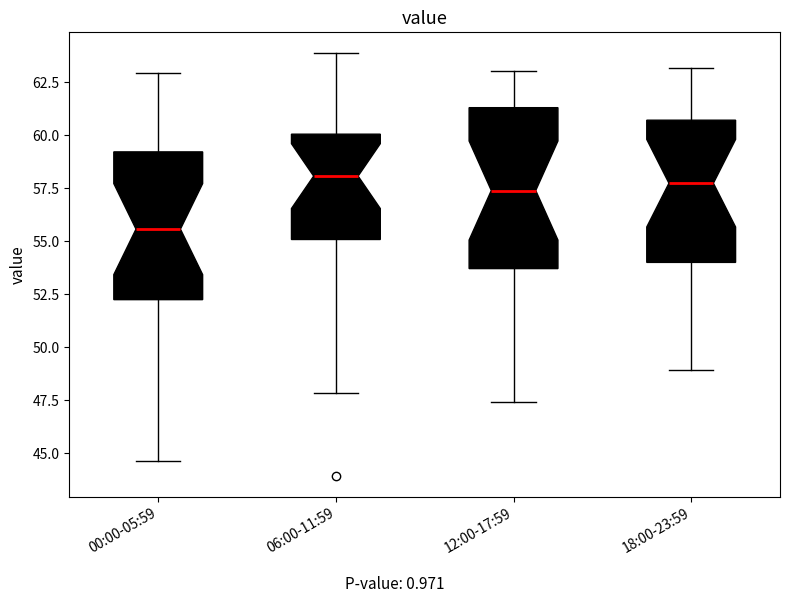

Reading left to right, read every box against the y-axis: the position of its median line, the range the box covers, and the ends of its whiskers. The values are not printed on the chart, so give them approximately, as read against the axis.

00:00-05:59: median 55.5, box 52.0 to 59.0, whiskers 44.5 to 63.0
06:00-11:59: median 58.0, box 55.0 to 60.0, whiskers 48.0 to 64.0
12:00-17:59: median 57.5, box 53.5 to 61.5, whiskers 47.5 to 63.0
18:00-23:59: median 57.5, box 54.0 to 60.5, whiskers 49.0 to 63.0